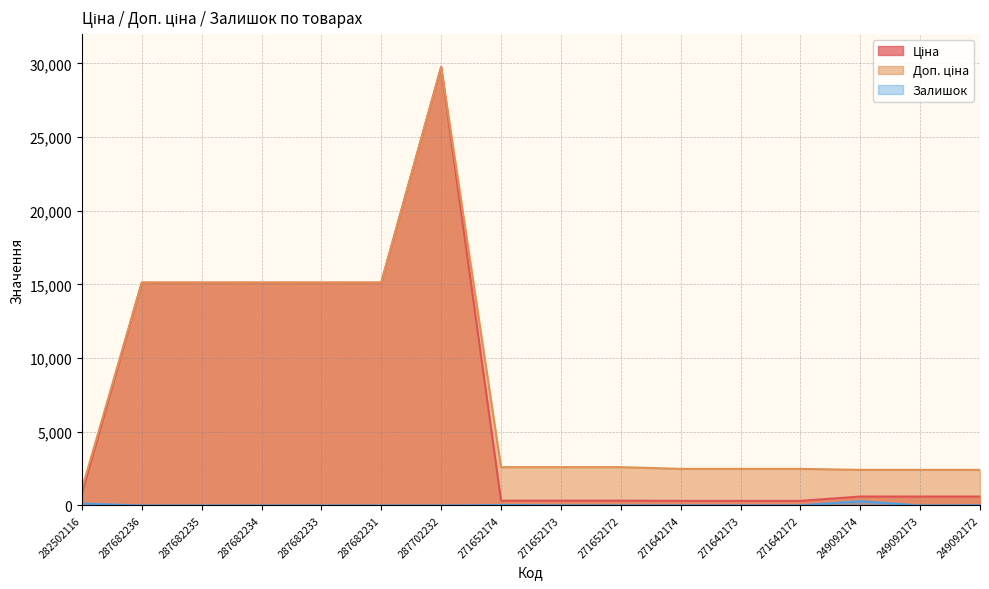

How many positive values does the Залишок series have?

9